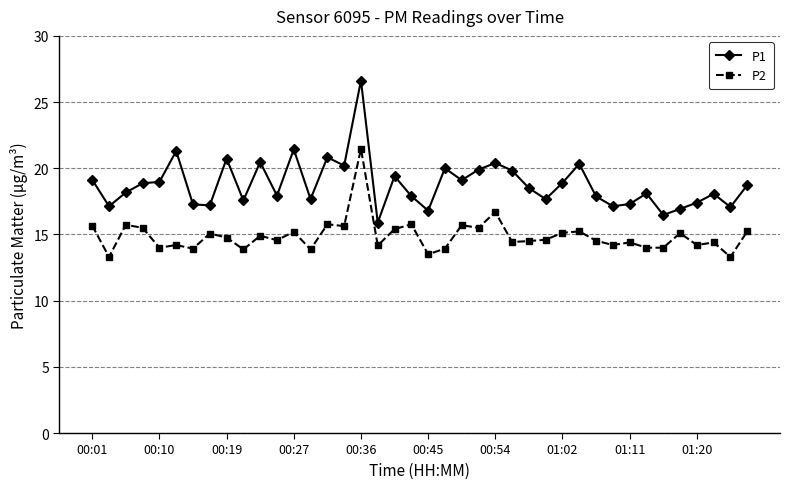

Which series has the widest spread of values?

P1